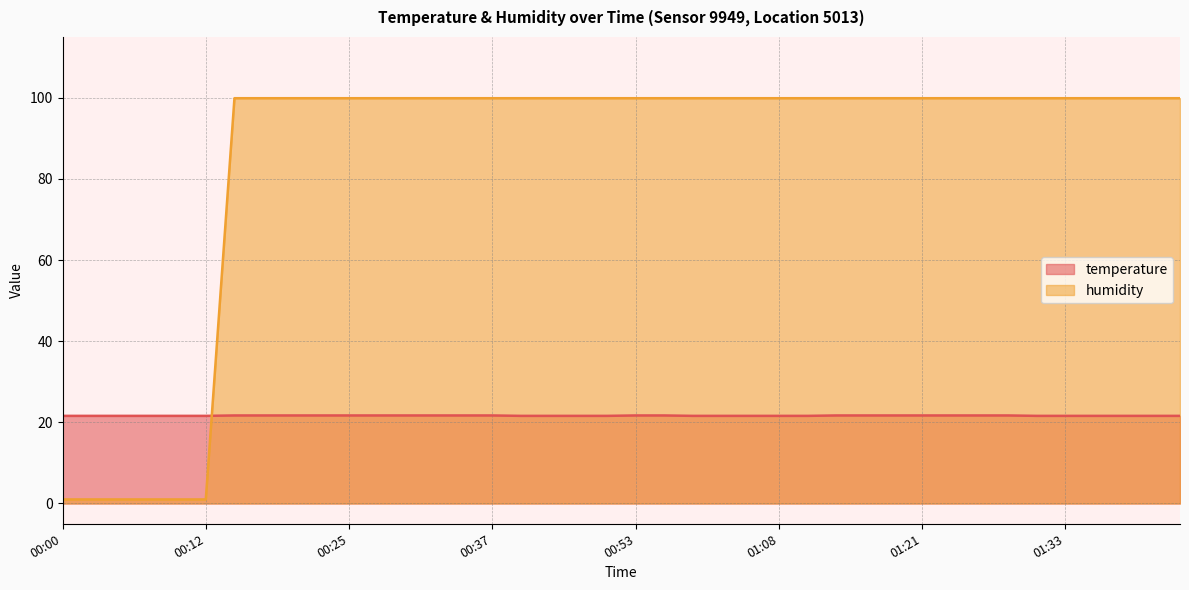

What is the sum of the humidity values at 01:11 and 01:43?

199.8